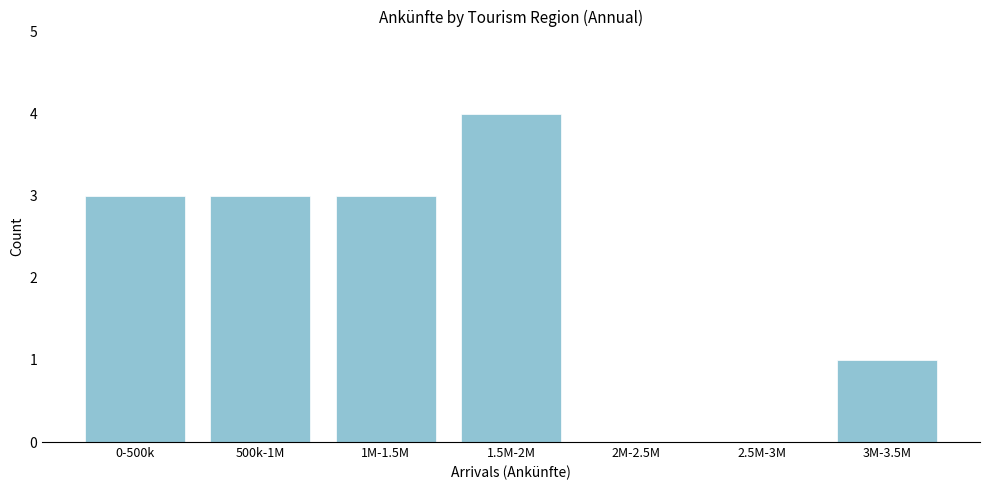

Reading left to right, transcribe all the data shown in this chart.

0-500k=3	500k-1M=3	1M-1.5M=3	1.5M-2M=4	2M-2.5M=0	2.5M-3M=0	3M-3.5M=1